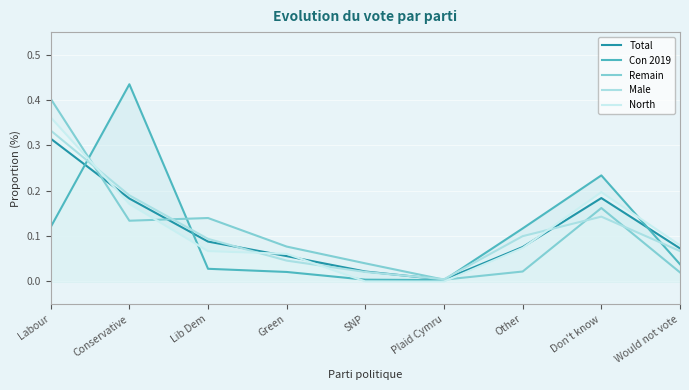

List the series in order of their peak value, lowest first.

Total, Male, North, Remain, Con 2019